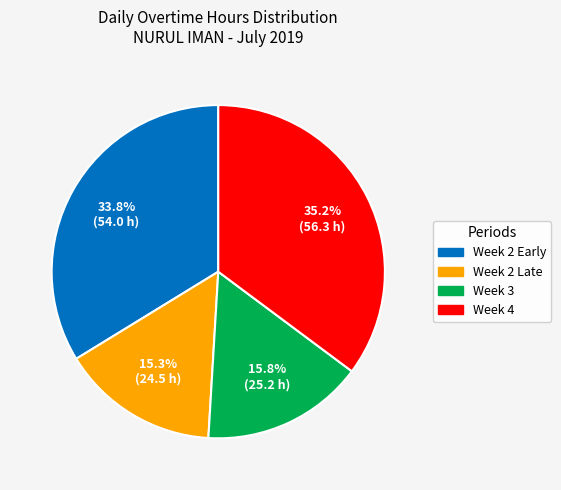

Does any single category account for the majority?

No